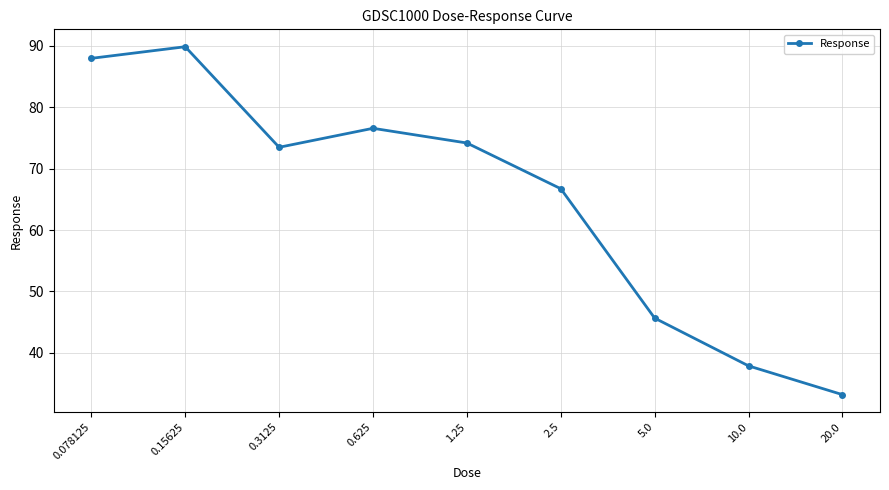

At which category does the chart reach its peak across all series?

0.15625